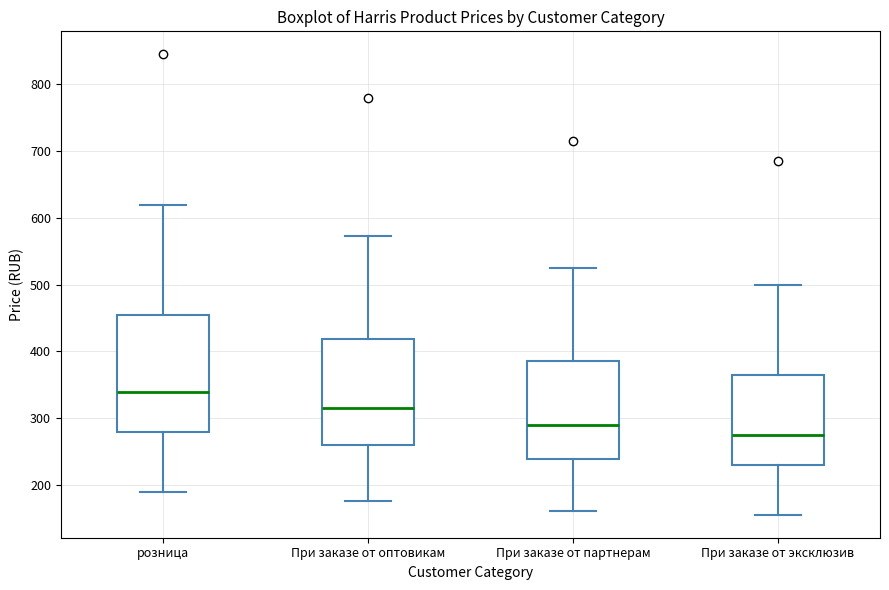

Reading left to right, transcribe this box plot: for each box, give where its median line is, the range the box spans, and where its two whiskers end, as read against the y-axis. The values are not printed on the chart, so give them approximately, as read against the axis.

розница: median 340, box 280 to 460, whiskers 190 to 620
При заказе от оптовикам: median 320, box 260 to 420, whiskers 180 to 570
При заказе от партнерам: median 290, box 240 to 390, whiskers 160 to 530
При заказе от эксклюзив: median 280, box 230 to 370, whiskers 160 to 500